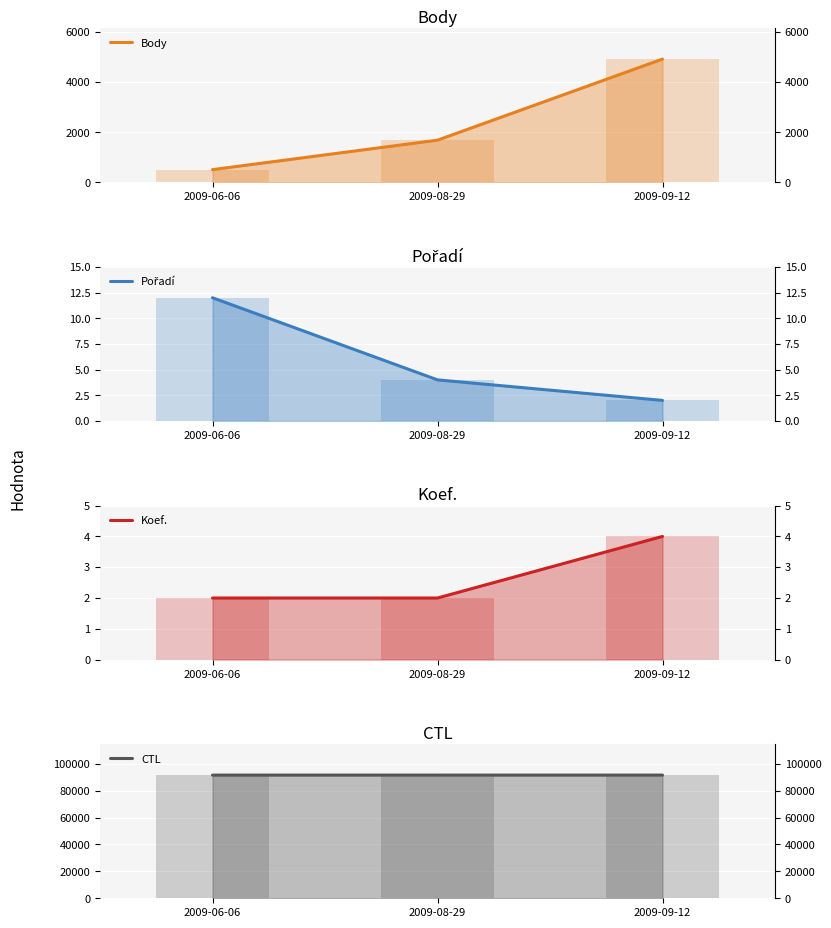

What is the total value across all series at 2009-08-29?

93306